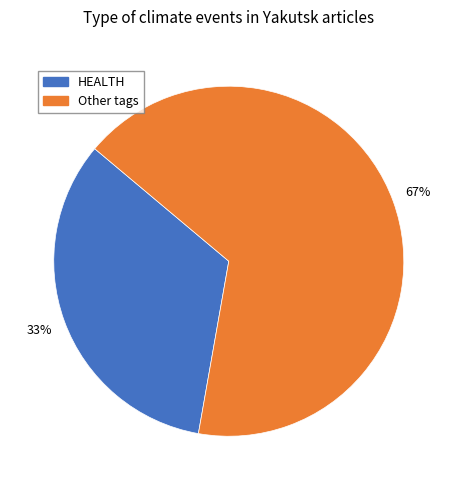

To the nearest percent, what is the average slice percentage?

50%